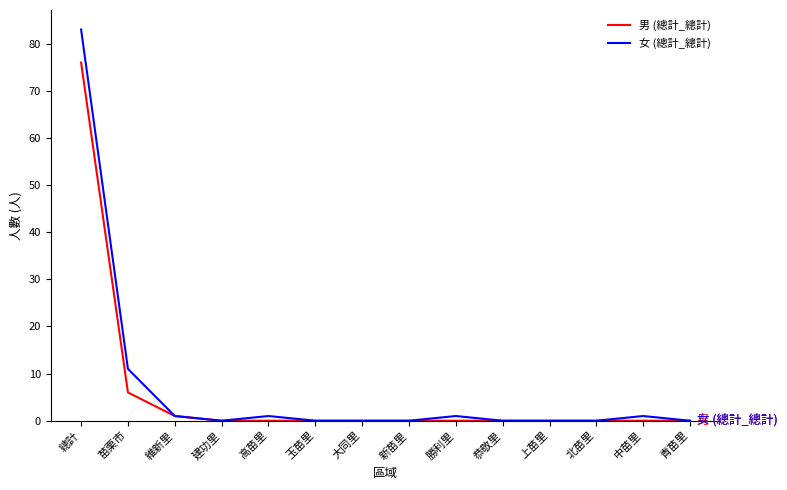

At which category is the sum across all series the highest?

總計